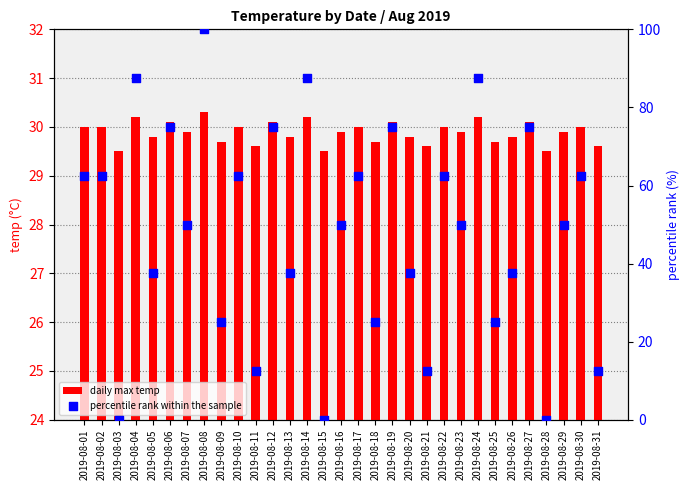

Which series has the largest total across all categories?

percentile rank within the sample